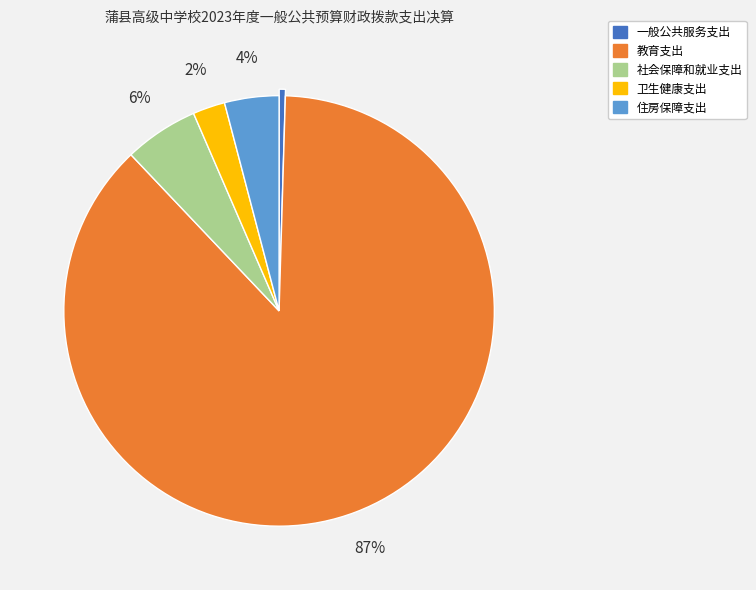

Does 教育支出 account for over 50% of the chart?

Yes